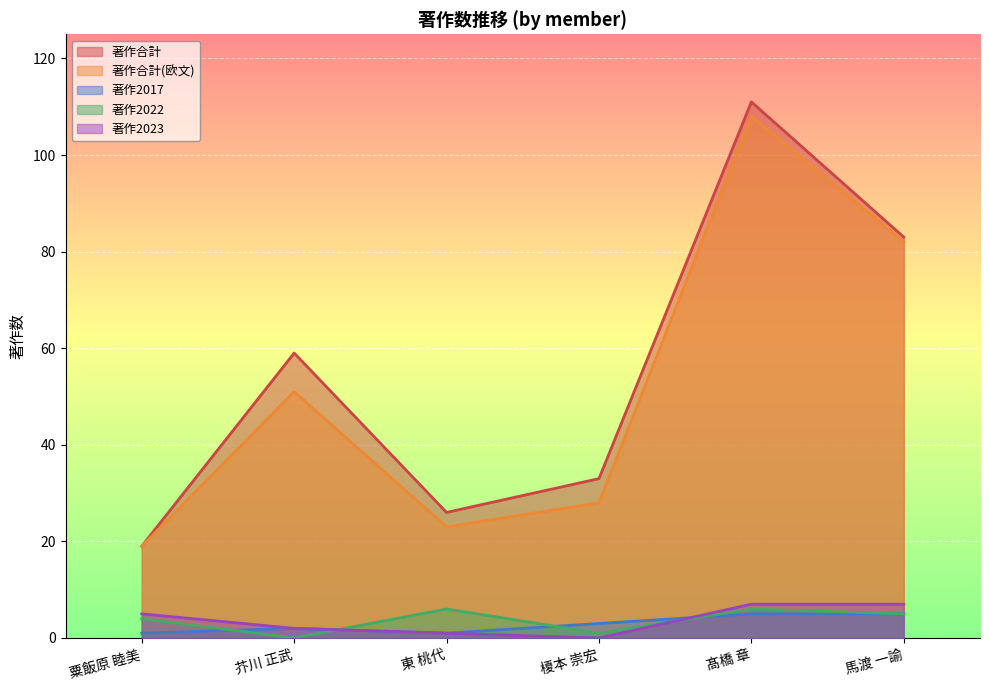

Where do 著作2023 and 著作2017 first cross each other?

榎本 崇宏 and 髙橋 章